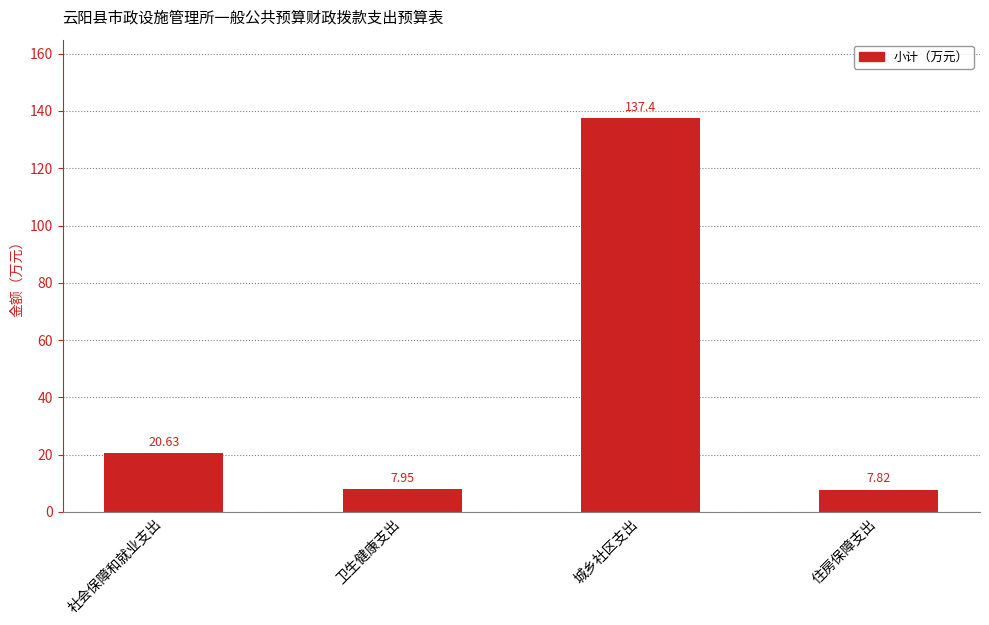

What is the average value?

43.5